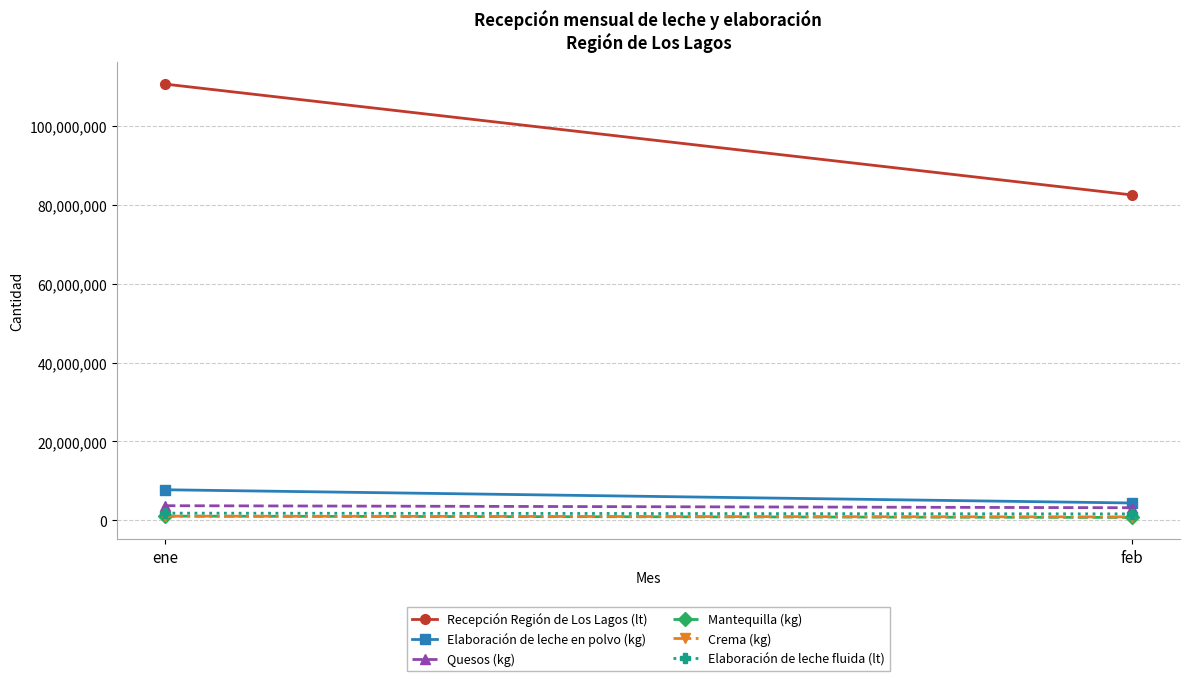

What are all the series names shown in the legend?

Recepción Región de Los Lagos (lt), Elaboración de leche en polvo (kg), Quesos (kg), Mantequilla (kg), Crema (kg), Elaboración de leche fluida (lt)